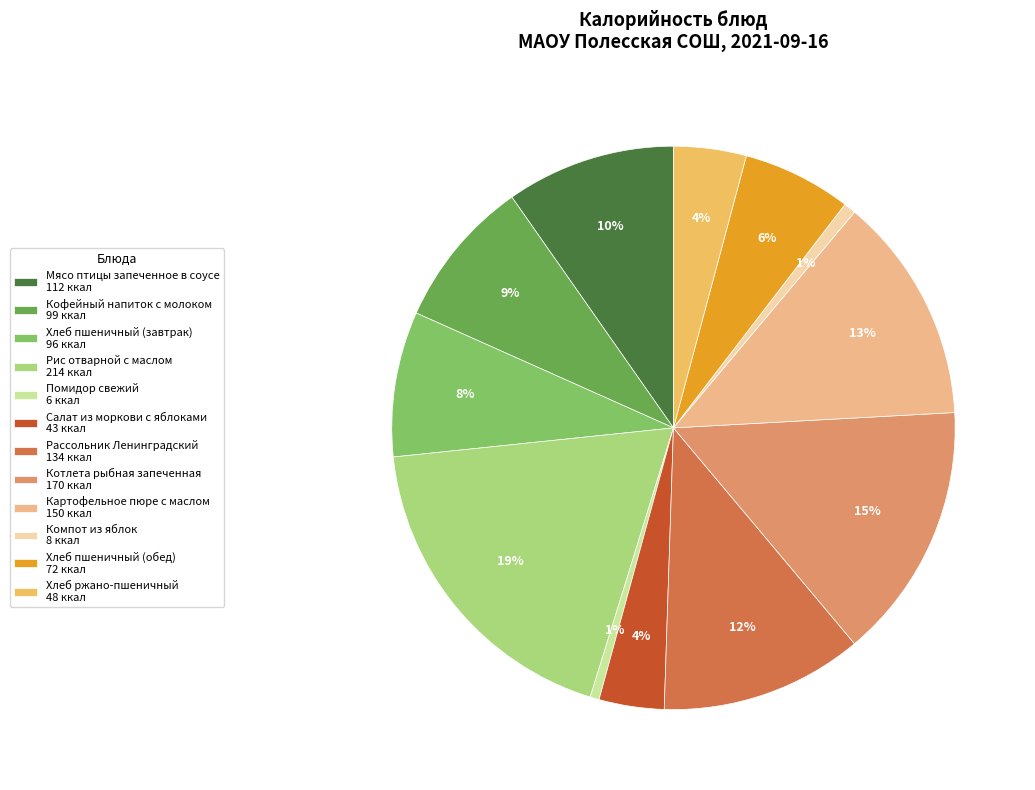

Do Компот из яблок 8 ккал and Салат из моркови с яблоками 43 ккал together represent more than half of the pie?

No